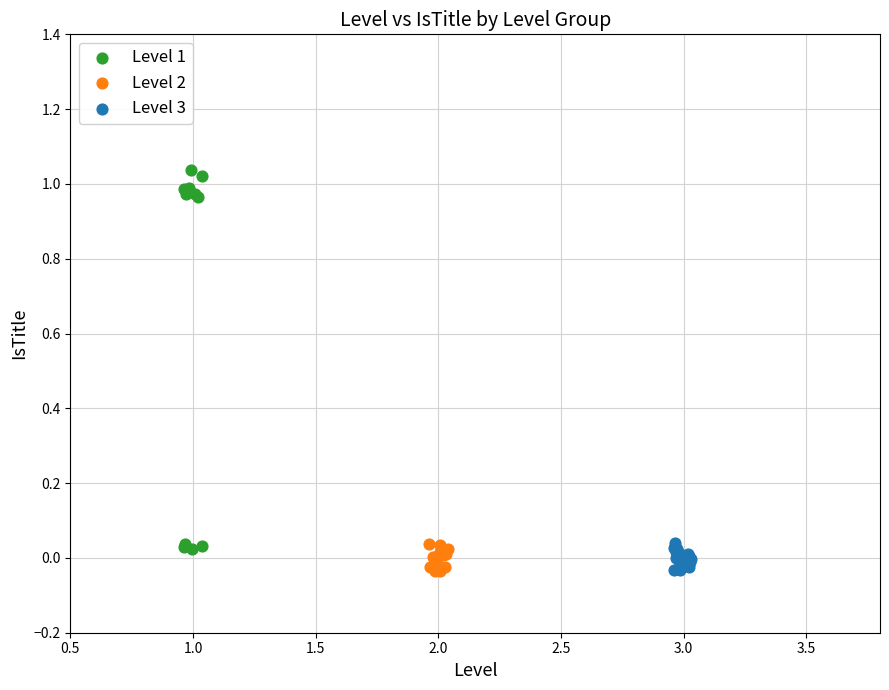

What are all the series names shown in the legend?

Level 1, Level 2, Level 3